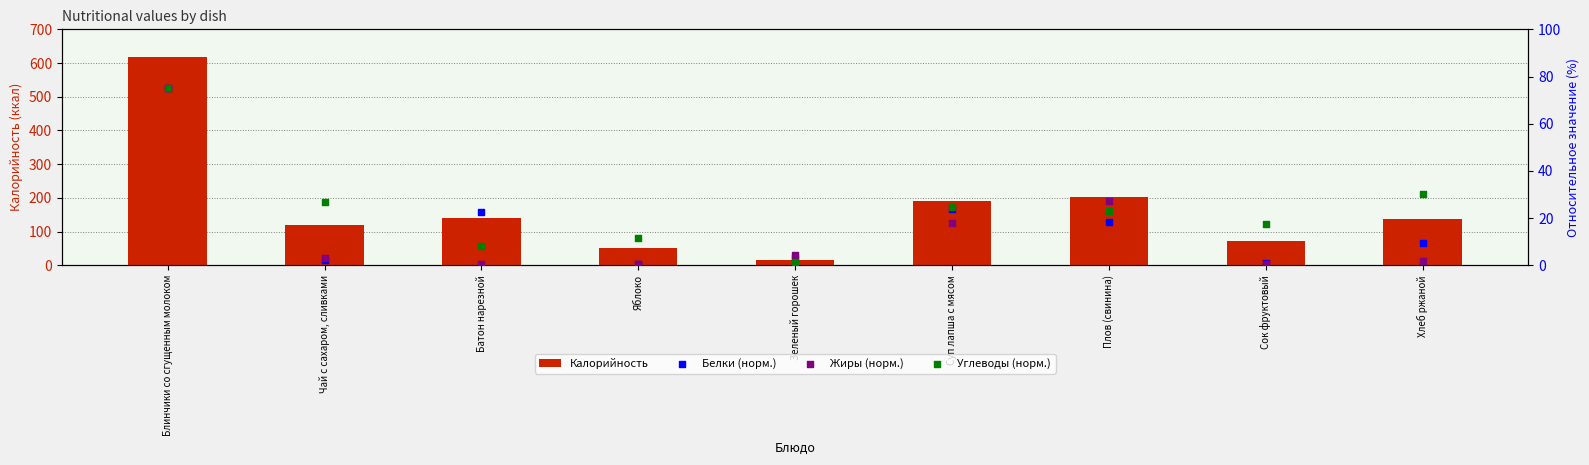

Which series reaches the maximum Y coordinate?

Калорийность